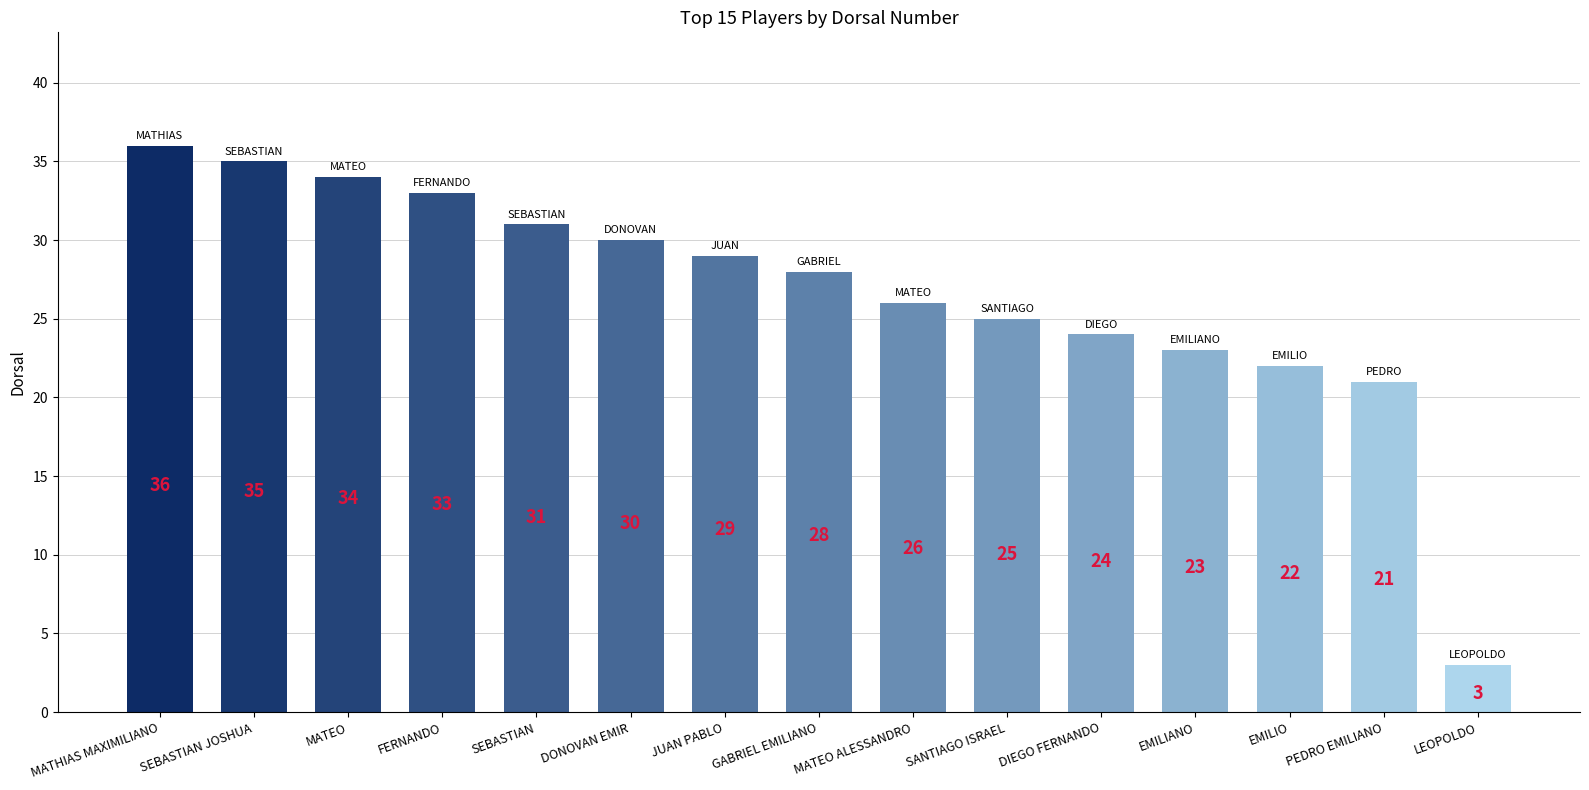

How many values are below 28?

7